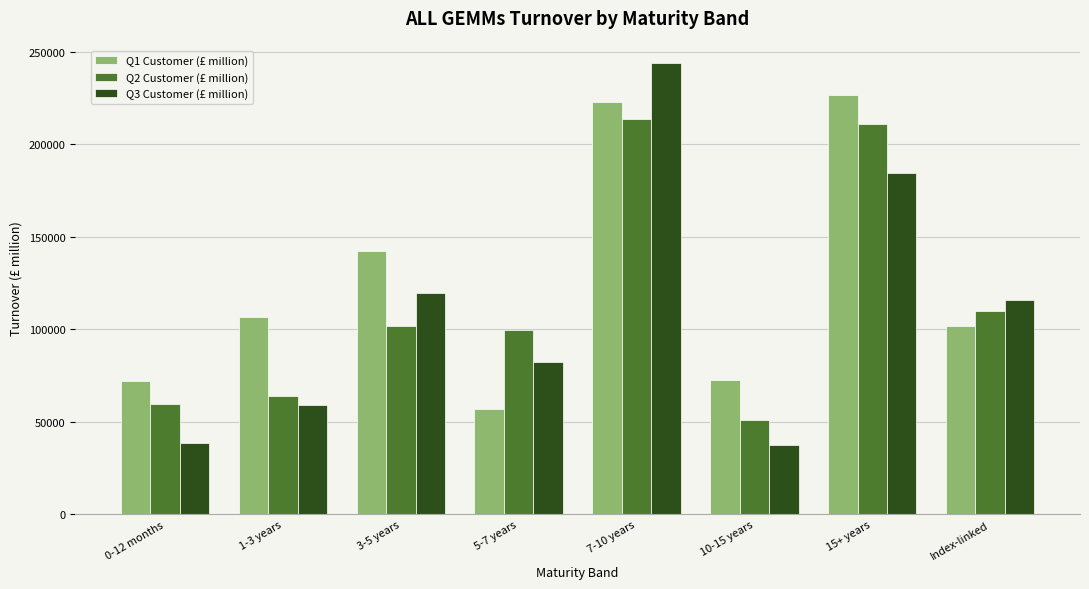

How many data points does each series have?

8